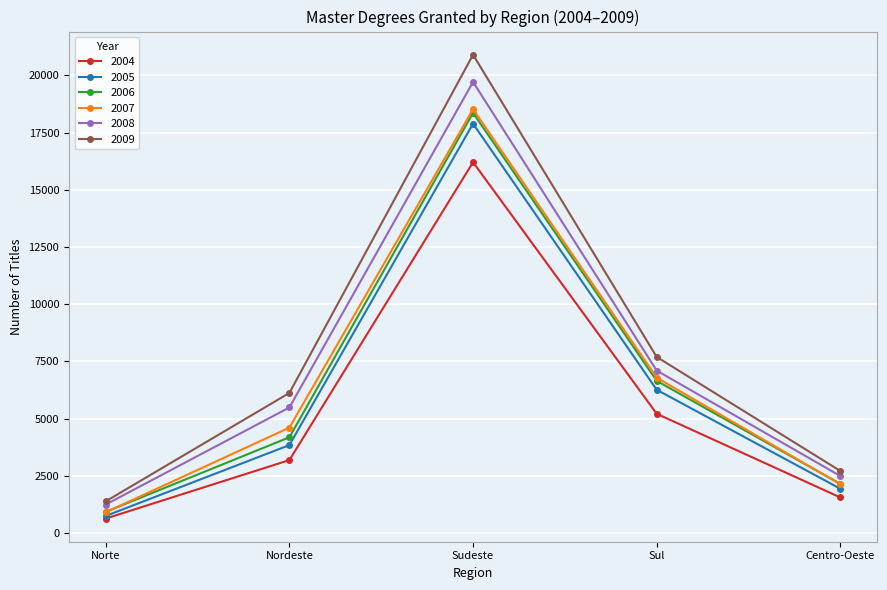

At Nordeste, list the series in order from largest to smallest.

2009, 2008, 2007, 2006, 2005, 2004